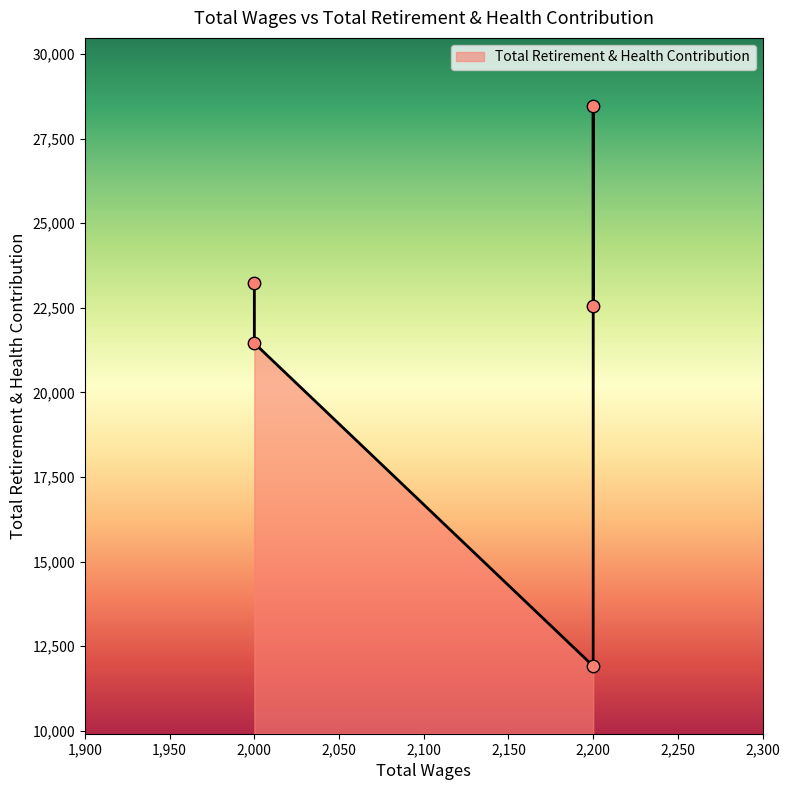

What is the change in value from 2000.0 to 2200.0?

+1101